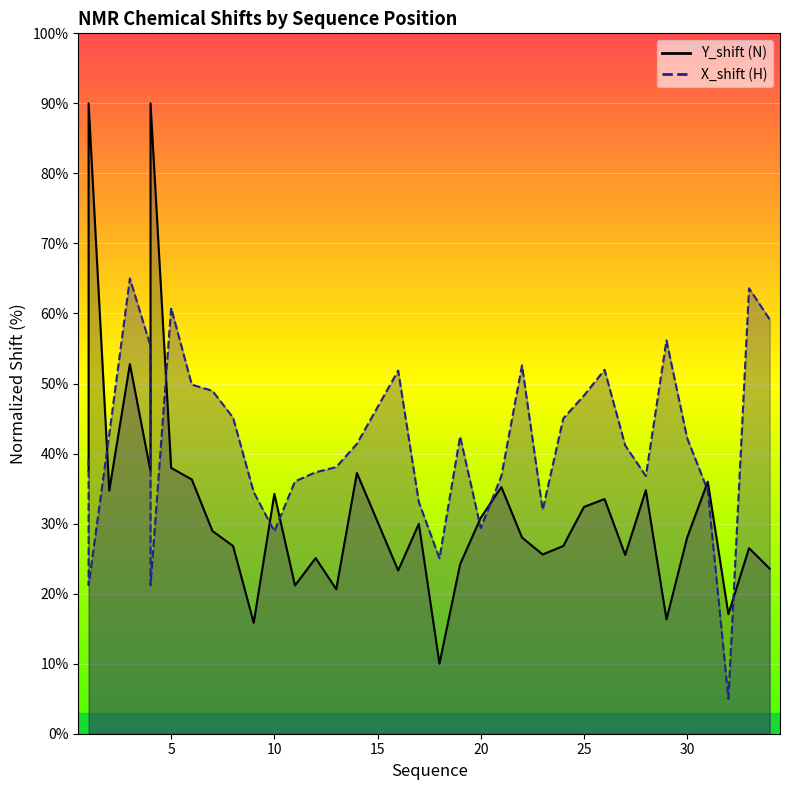

List the labels in order of Y_shift value, smallest first.

18, 9, 29, 32, 13, 11, 16, 34, 19, 12, 27, 23, 33, 8, 24, 30, 22, 7, 17, 20, 25, 26, 10, 2, 28, 21, 31, 6, 14, 4, 1, 5, 3, 1, 4